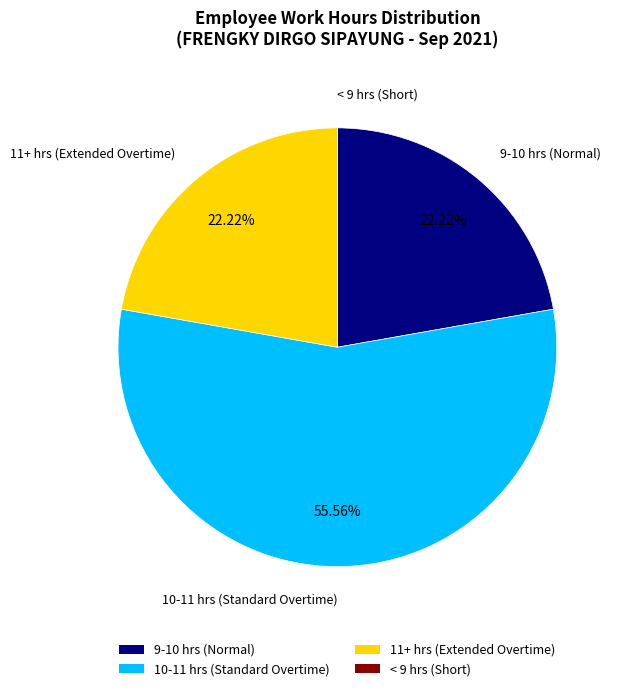

Which slice is the largest?

10-11 hrs (Standard Overtime)